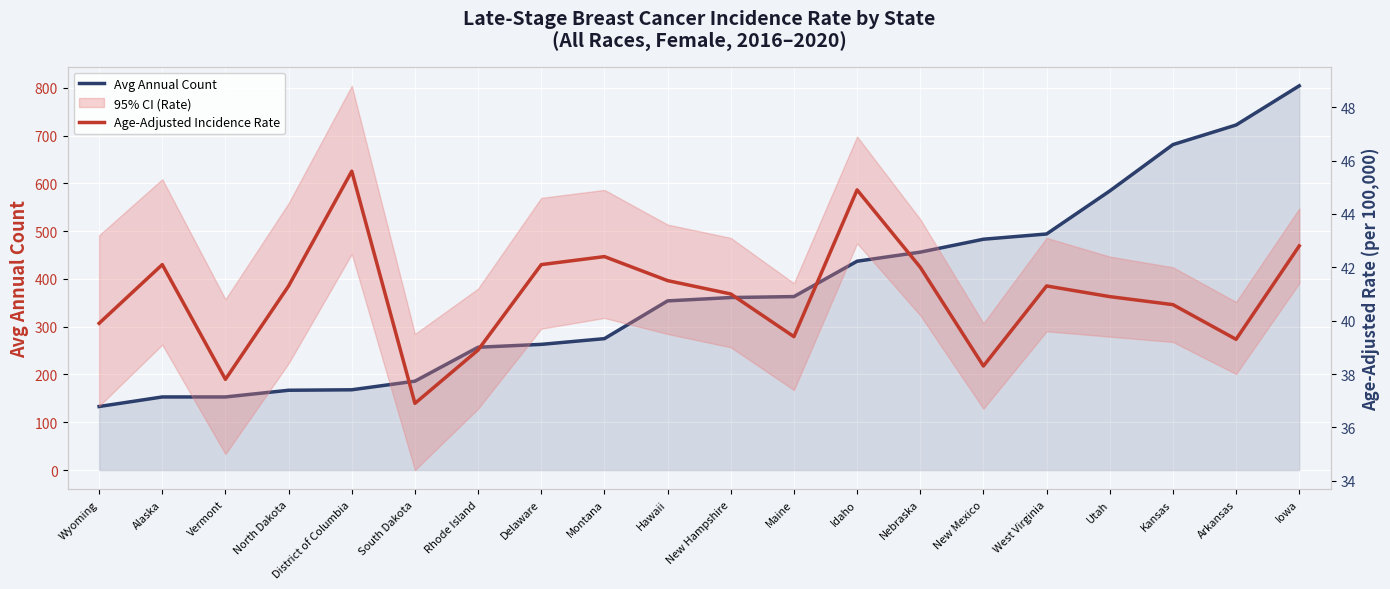

Rank the categories by Avg Annual Count value from lowest to highest.

Wyoming, Alaska, Vermont, North Dakota, District of Columbia, South Dakota, Rhode Island, Delaware, Montana, Hawaii, New Hampshire, Maine, Idaho, Nebraska, New Mexico, West Virginia, Utah, Kansas, Arkansas, Iowa